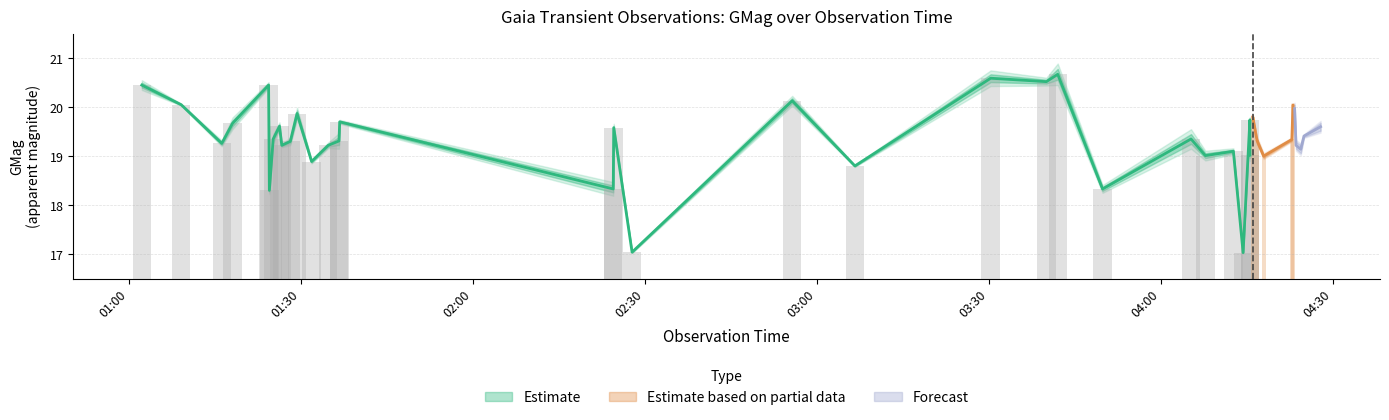

What is the value of the GMag_upper bar at the 36th from the left?

20.5